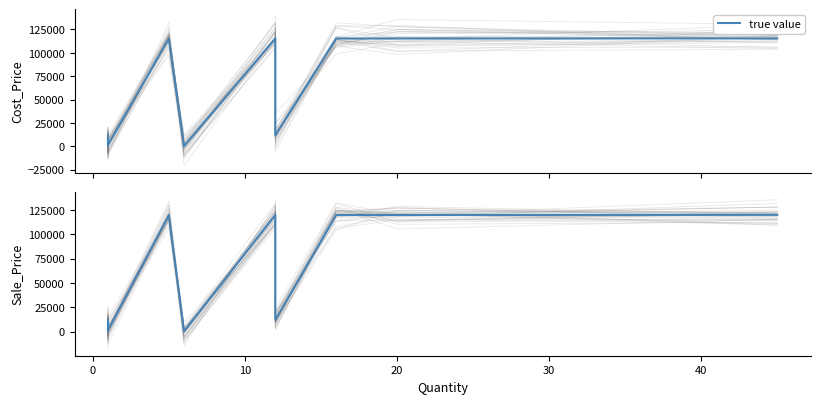

How many values are below 119814?

6